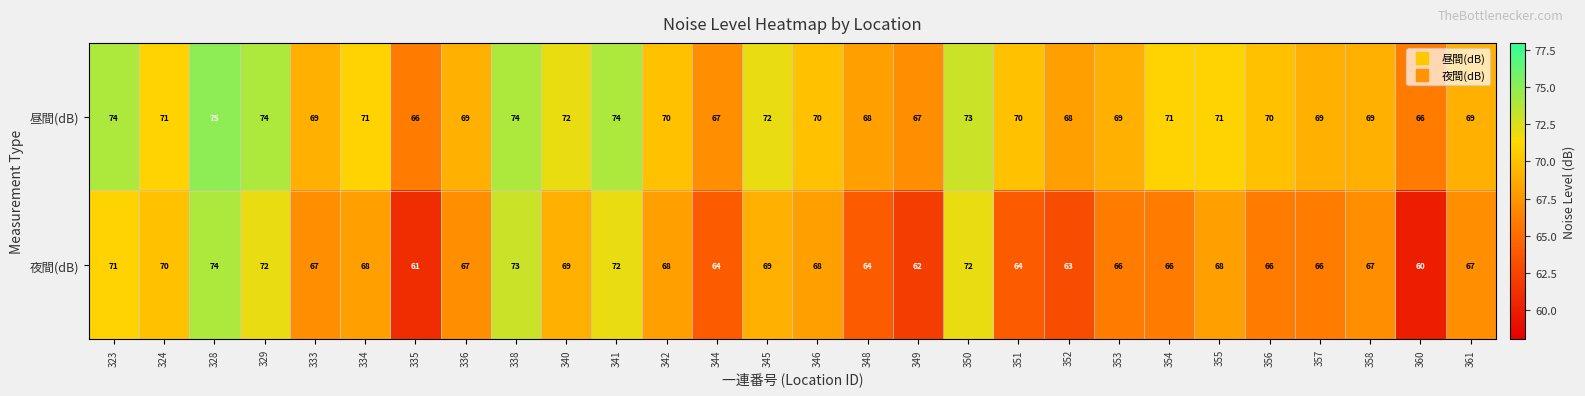

At which label does 夜間(dB) first exceed 67?

323